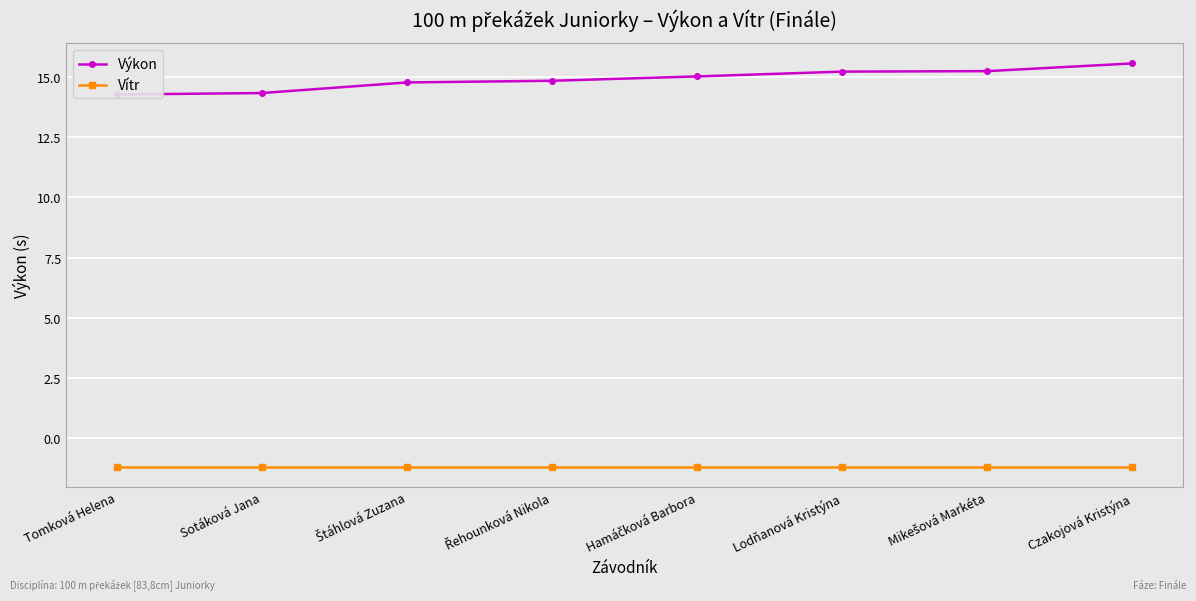

What is the highest value of the Výkon series?

15.6